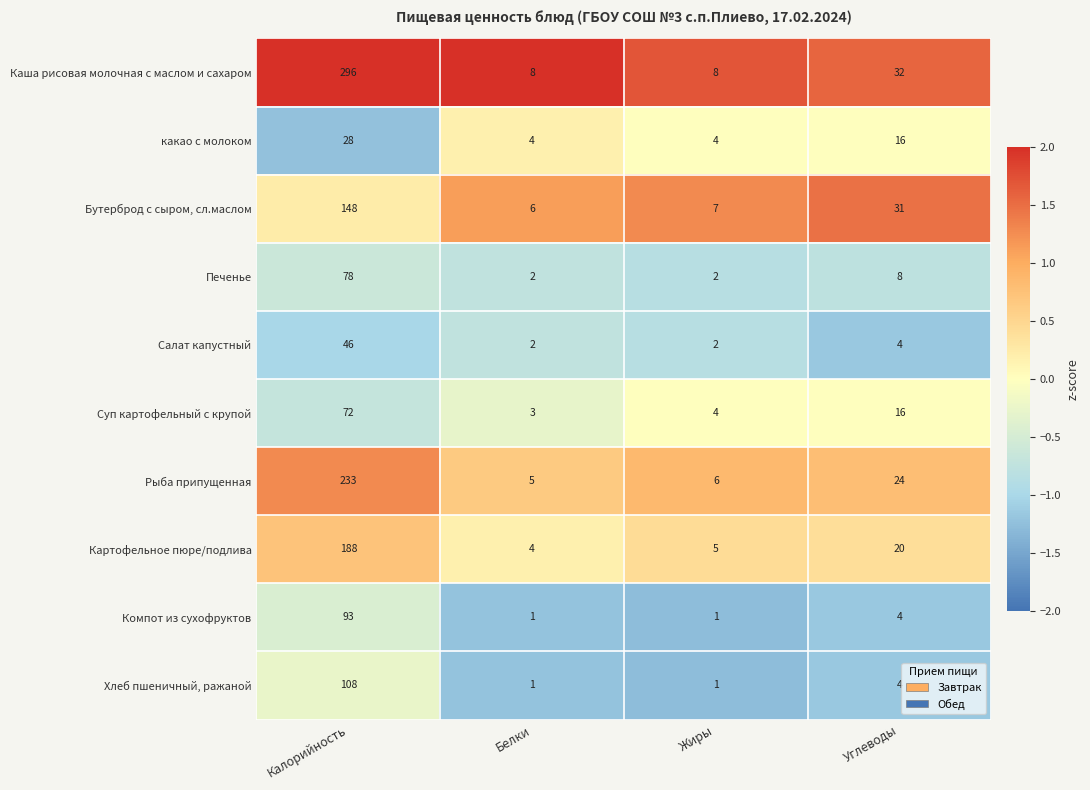

The value of Печенье at Белки is 0. True or false?

False